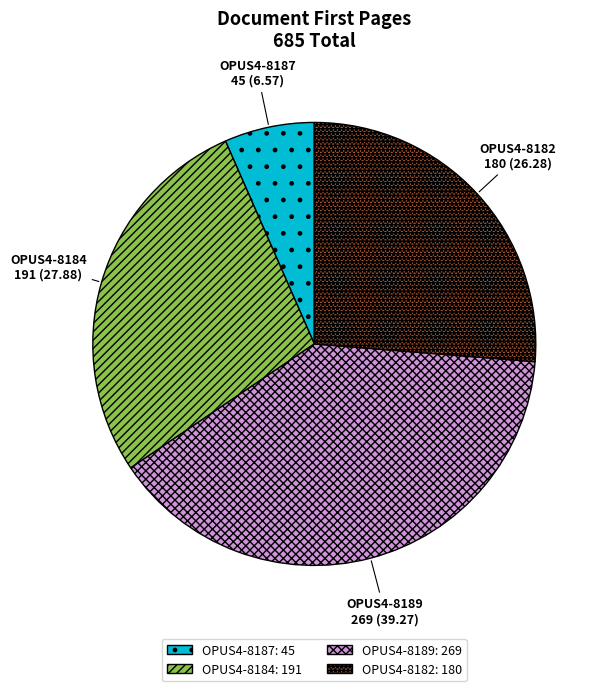

True or false: OPUS4-8187 accounts for 16% of the total.

False